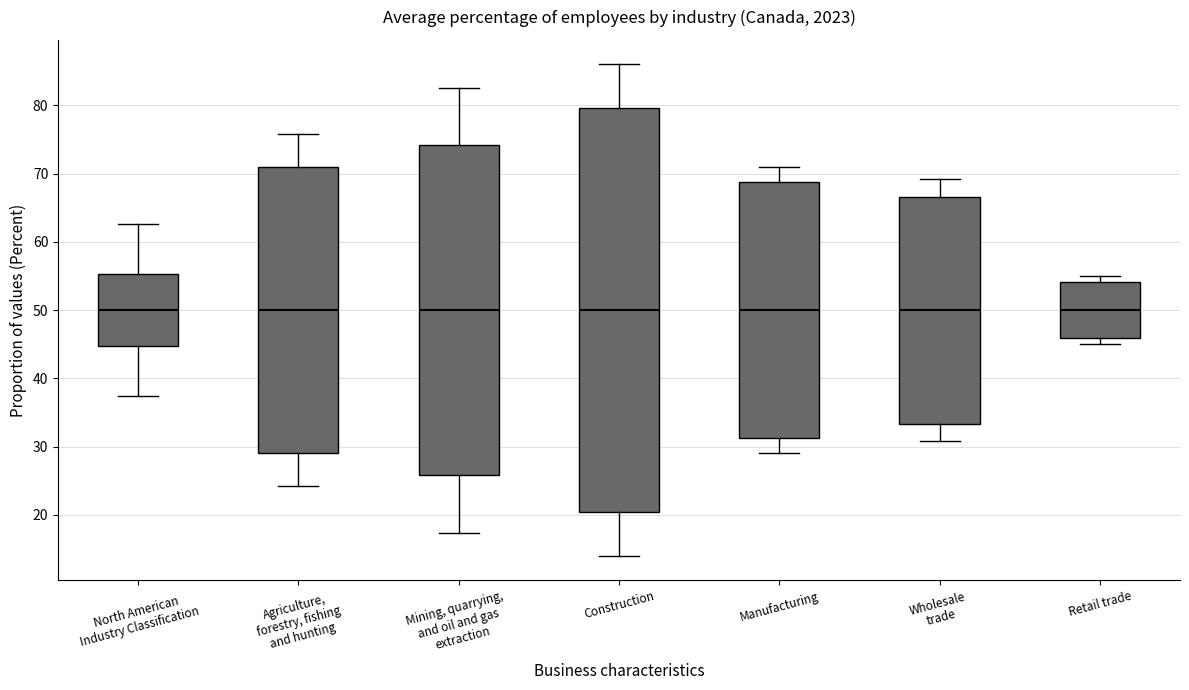

Reading left to right, read every box against the y-axis: the position of its median line, the range the box covers, and the ends of its whiskers. The values are not printed on the chart, so give them approximately, as read against the axis.

North American Industry Classification: median 50, box 45 to 55, whiskers 37 to 63
Agriculture, forestry, fishing and hunting: median 50, box 29 to 71, whiskers 24 to 76
Mining, quarrying, and oil and gas extraction: median 50, box 26 to 74, whiskers 17 to 83
Construction: median 50, box 20 to 80, whiskers 14 to 86
Manufacturing: median 50, box 31 to 69, whiskers 29 to 71
Wholesale trade: median 50, box 33 to 67, whiskers 31 to 69
Retail trade: median 50, box 46 to 54, whiskers 45 to 55